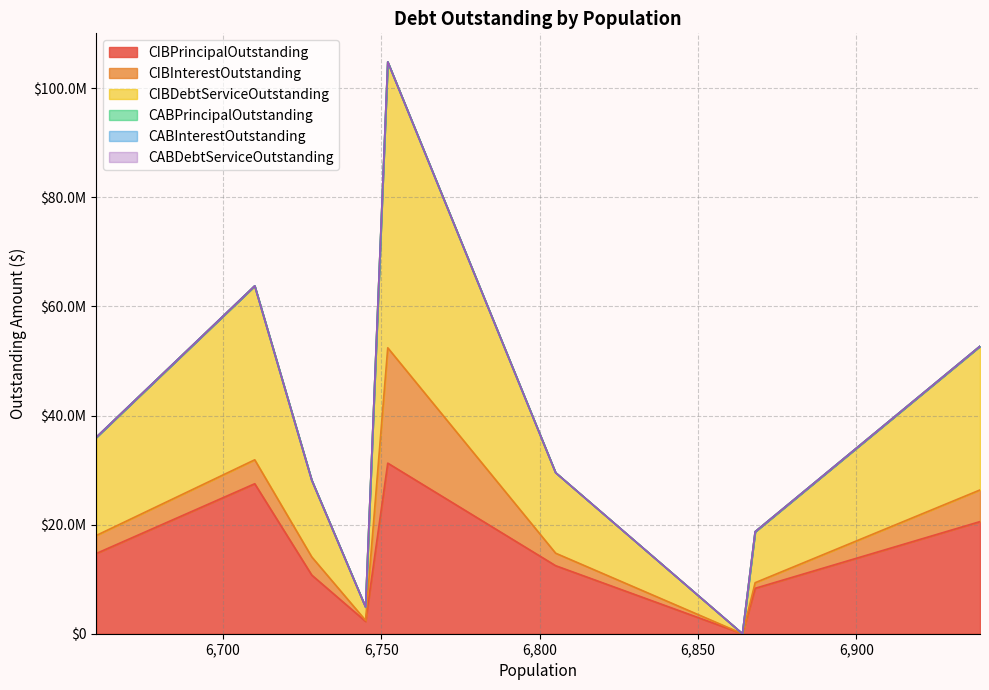

What are all the series names shown in the legend?

CIBPrincipalOutstanding, CIBInterestOutstanding, CIBDebtServiceOutstanding, CABPrincipalOutstanding, CABInterestOutstanding, CABDebtServiceOutstanding